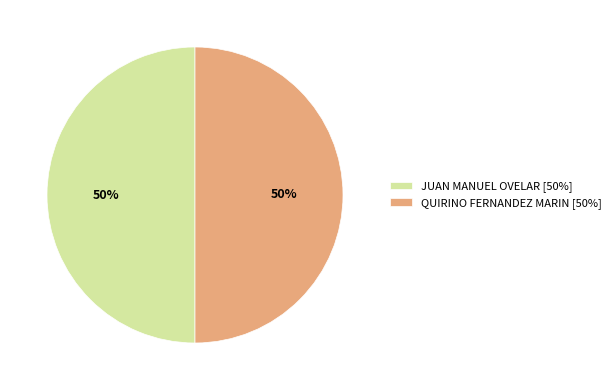

Approximately how many times larger is the value at QUIRINO FERNANDEZ MARIN [50%] compared to JUAN MANUEL OVELAR [50%]?

1.0